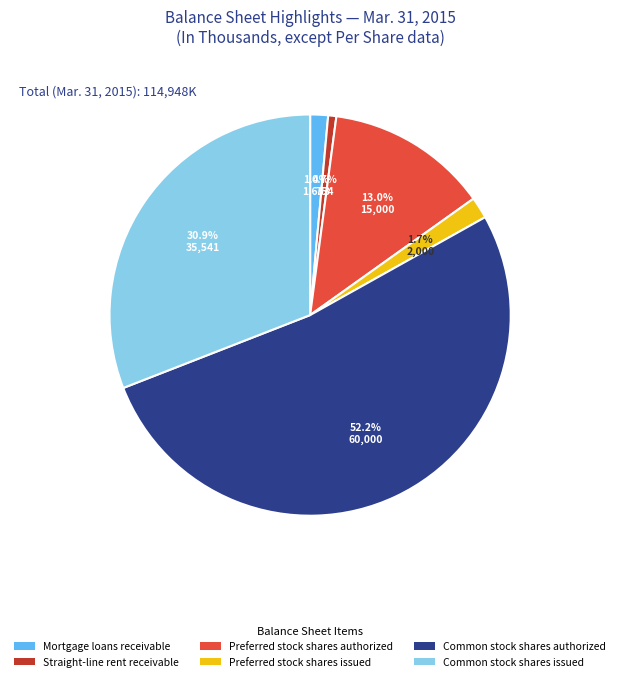

Which has a higher value, Straight-line rent receivable or Common stock shares authorized?

Common stock shares authorized